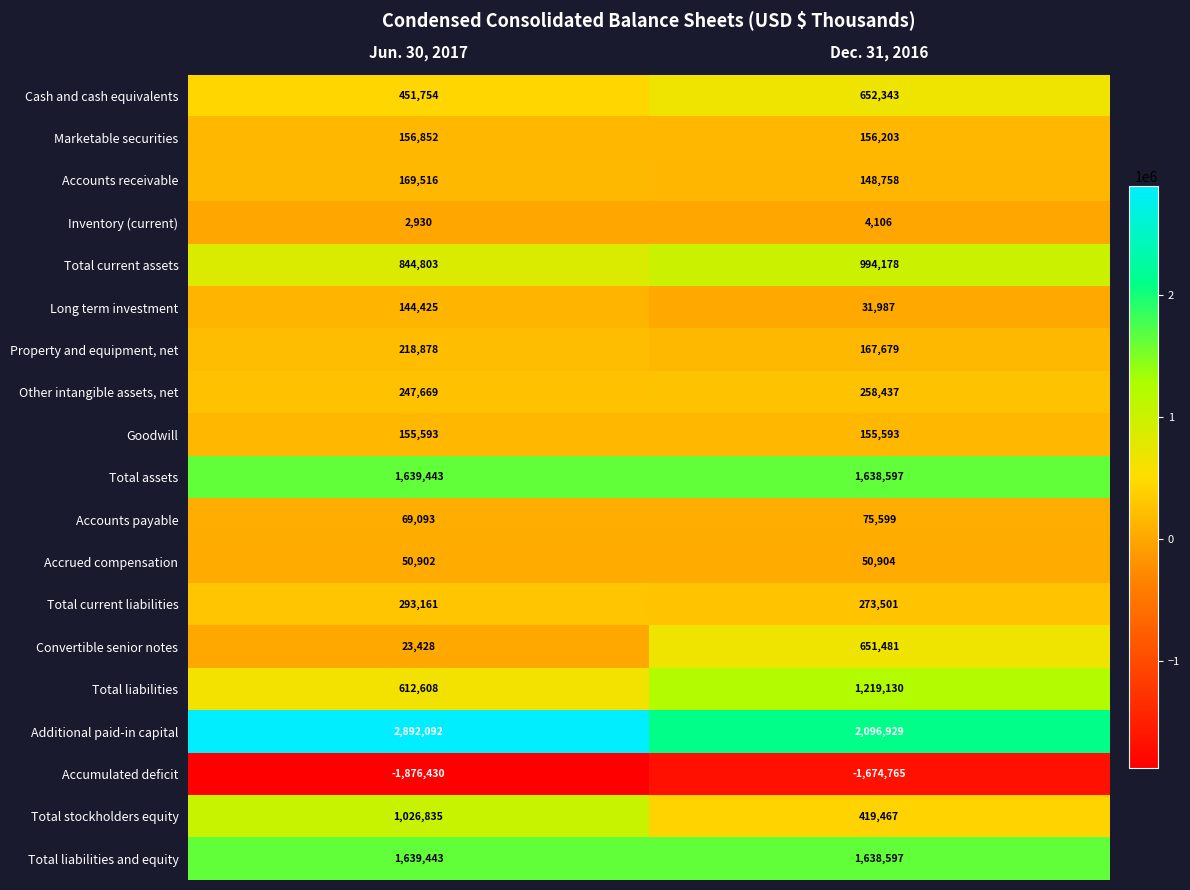

Is it true that Convertible senior notes equals 954332 at Dec. 31, 2016?

False